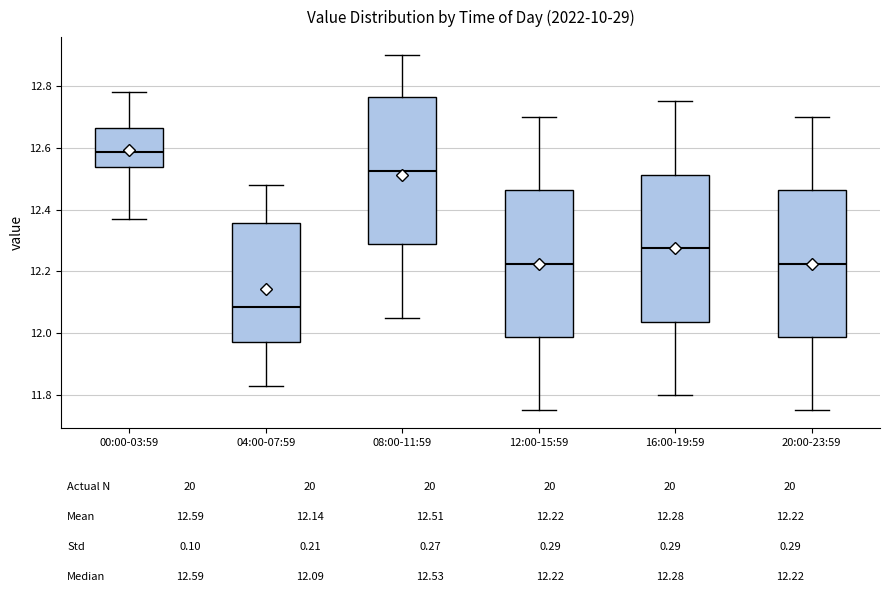

Where does the lower whisker of the box for 00:00-03:59 end on the y-axis? The values are not printed on the chart, so give them approximately, as read against the axis.

12.38